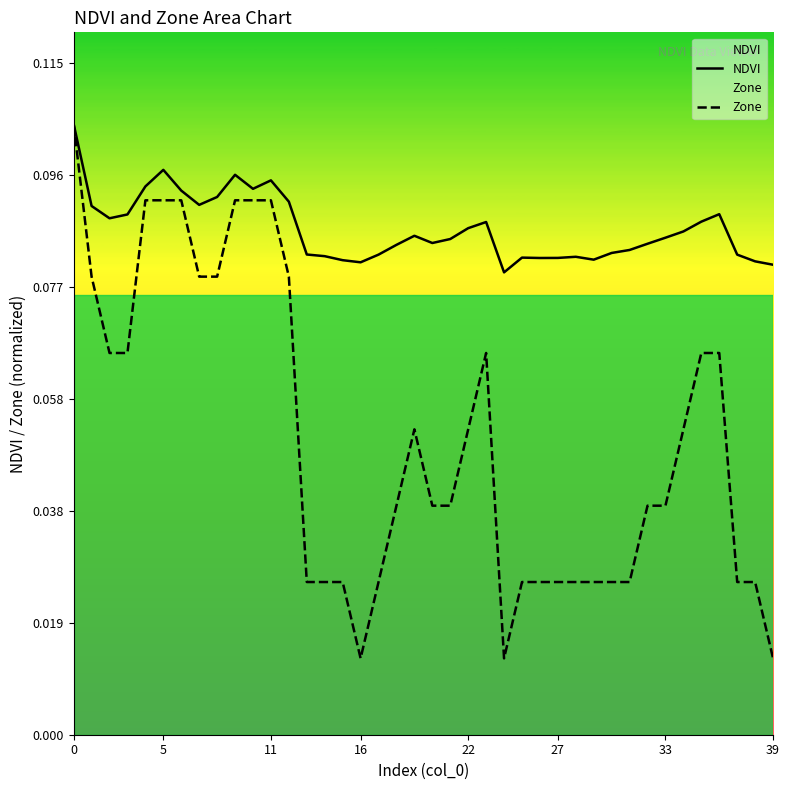

What is the highest value of the Zone series?

0.1